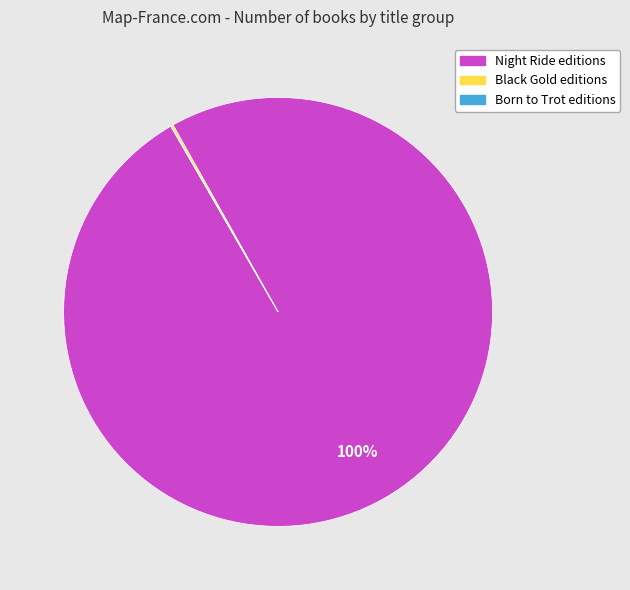

Is there any slice that represents more than half of the pie?

Yes